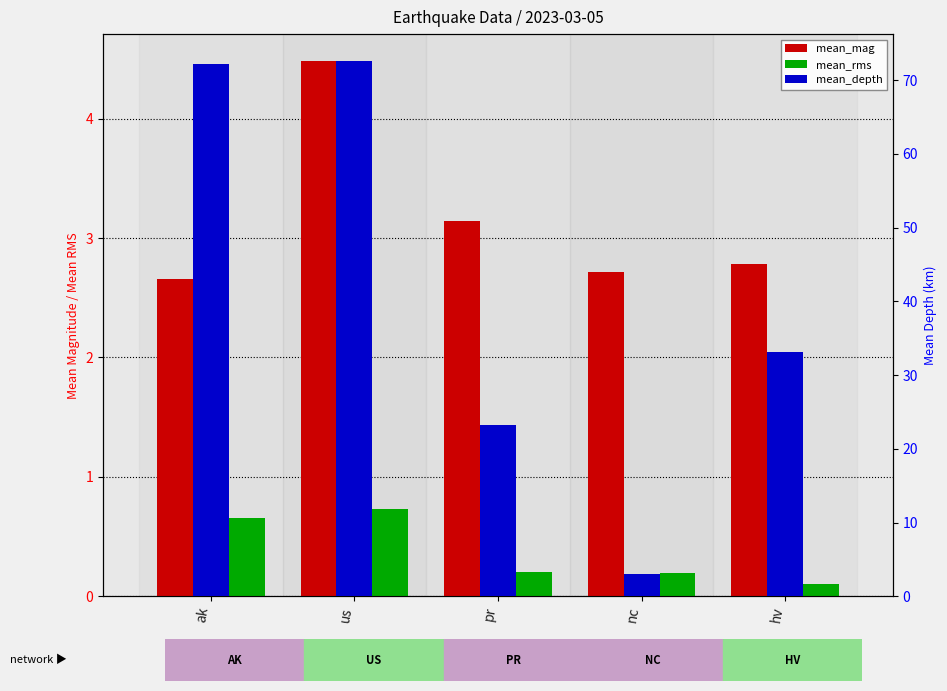

Rank the series by their maximum value, from lowest to highest.

mean_rms, mean_mag, mean_depth